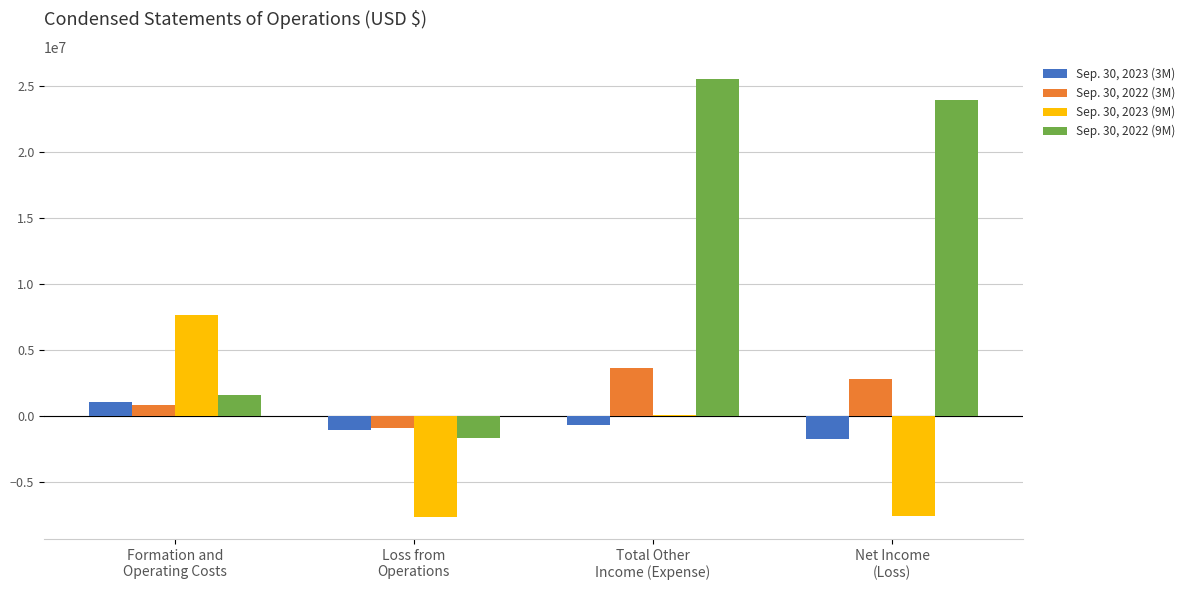

How many groups of bars are there?

4